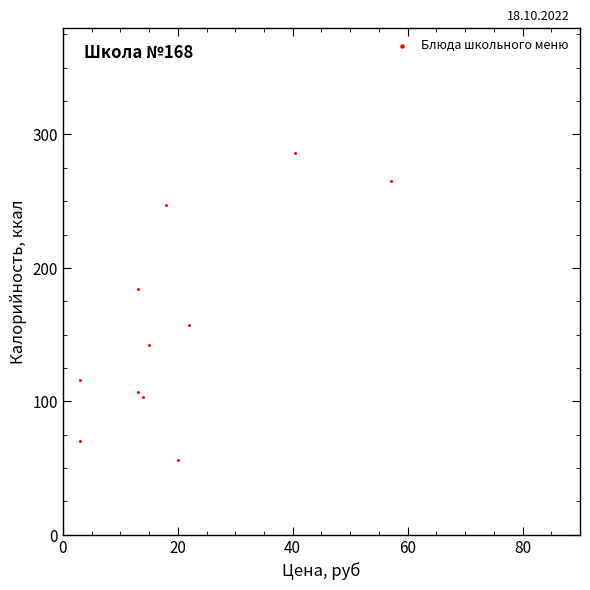

What is the range of Y values (max minus min)?

229.6